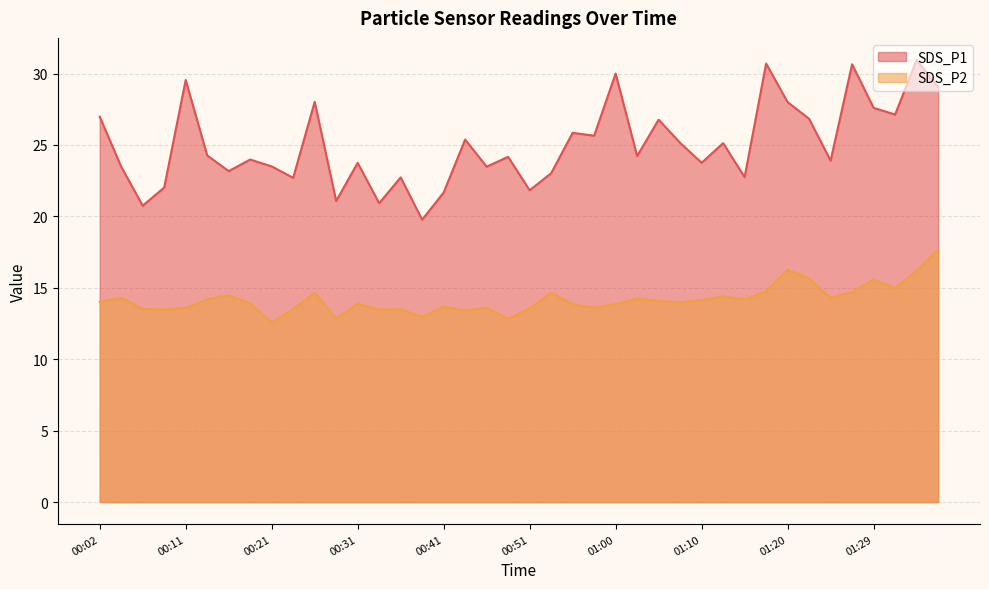

True or false: SDS_P1 and SDS_P2 intersect in this chart.

False